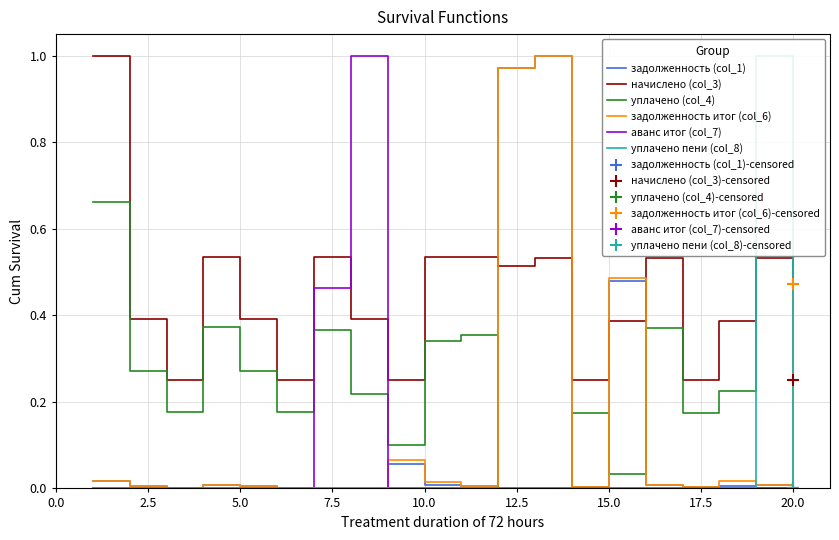

True or false: начислено (col_3) and задолженность итог (col_6) intersect in this chart.

True